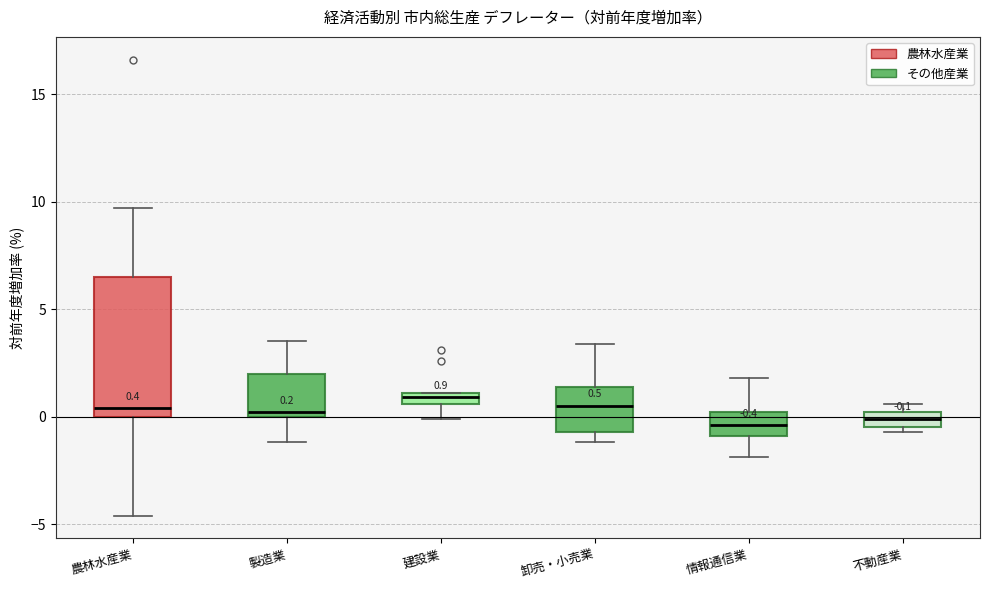

Which box is the tallest, from its lower edge to its upper edge?

農林水産業